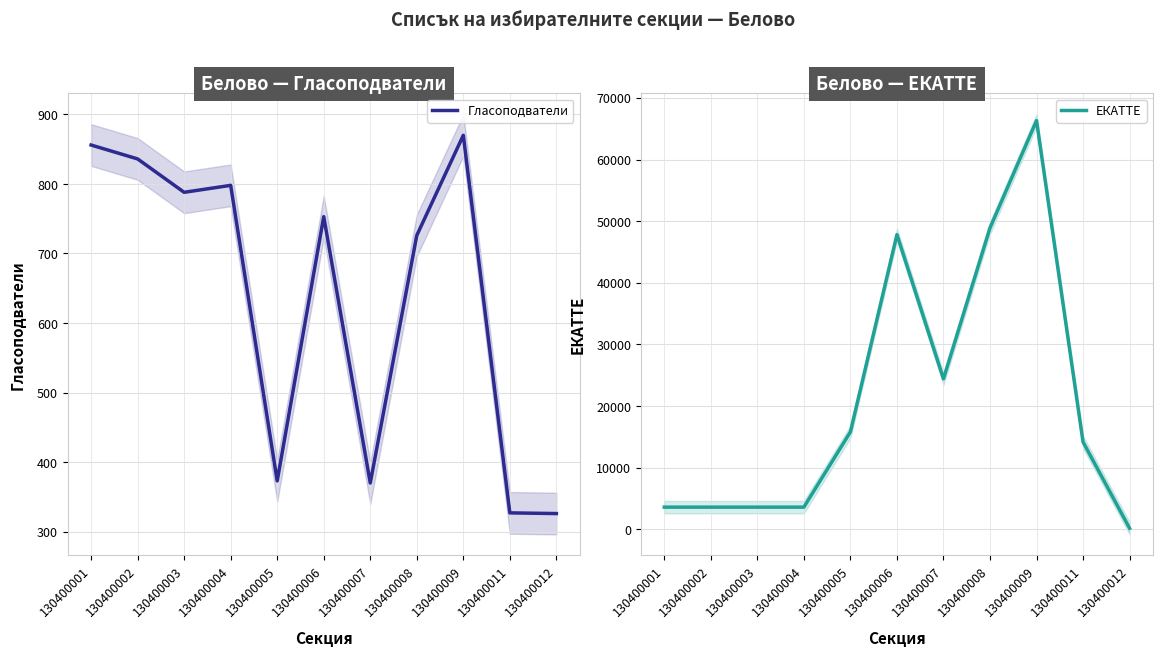

Is it true that ЕКАТТЕ equals 165 at 130400012?

True